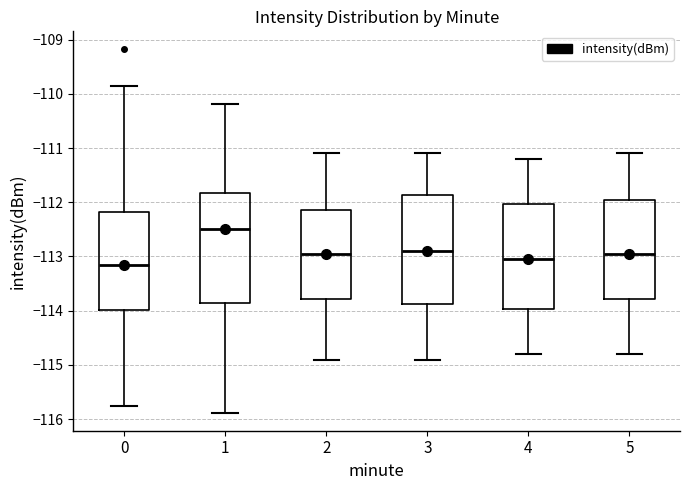

Which box's median line is the lowest?

0